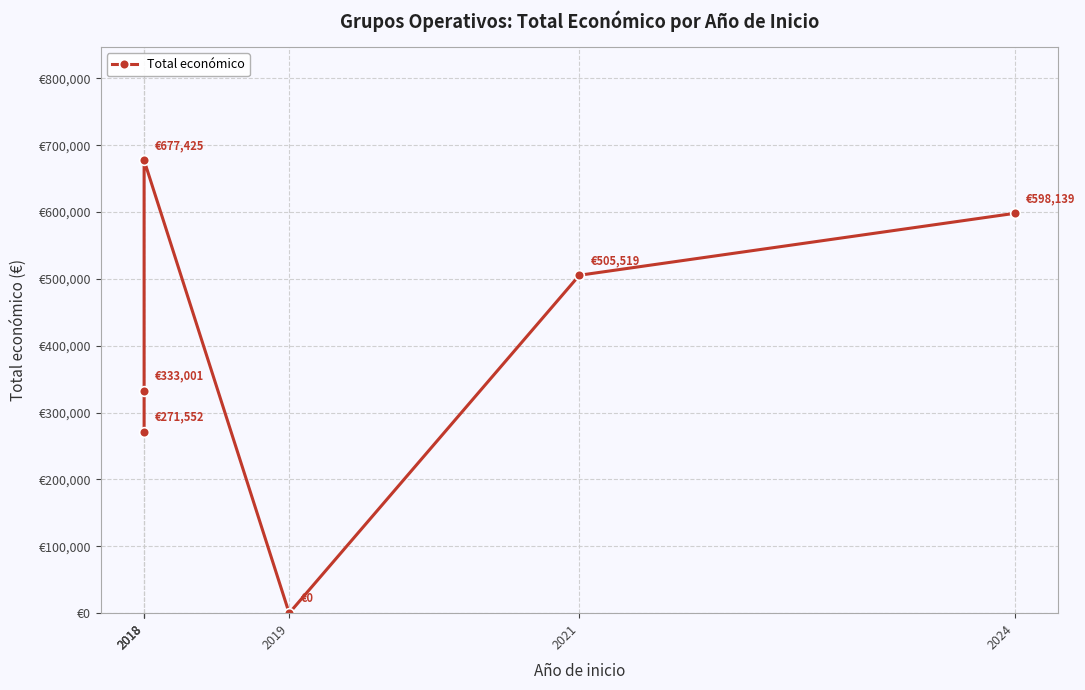

How many lines are shown in the chart?

1